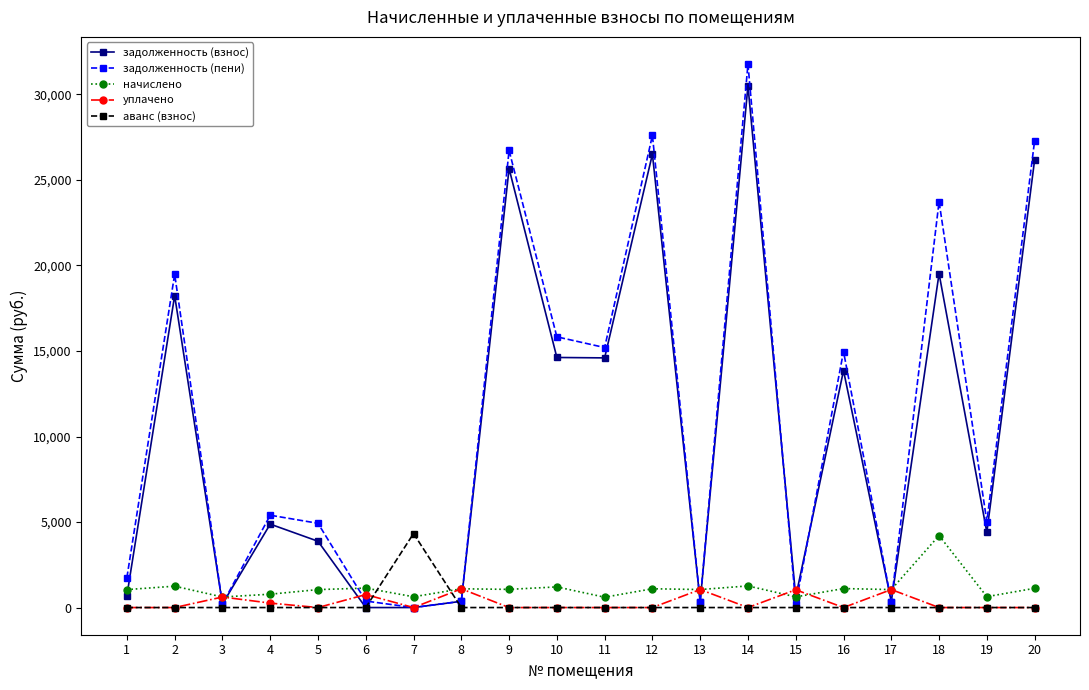

What is the greatest value displayed?

31776.7